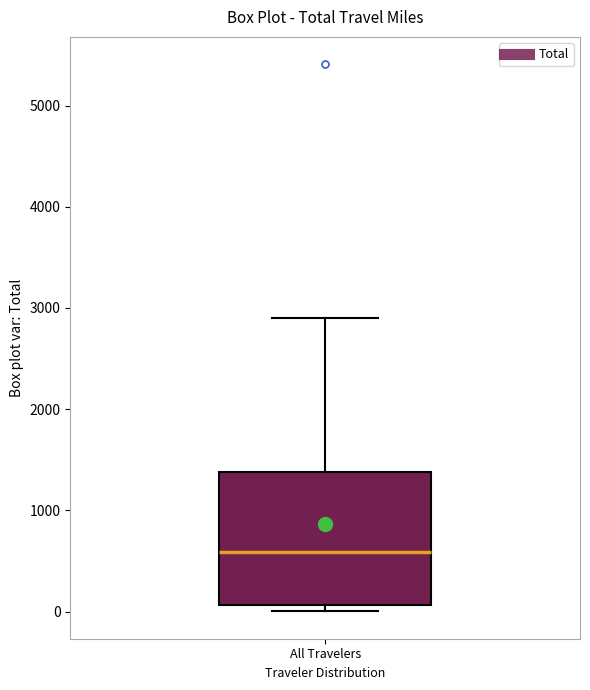

Transcribe this box plot: give where the median line is, the range the box spans, and where the two whiskers end, as read against the y-axis. The values are not printed on the chart, so give them approximately, as read against the axis.

median 600, box 100 to 1400, whiskers 0 to 2900